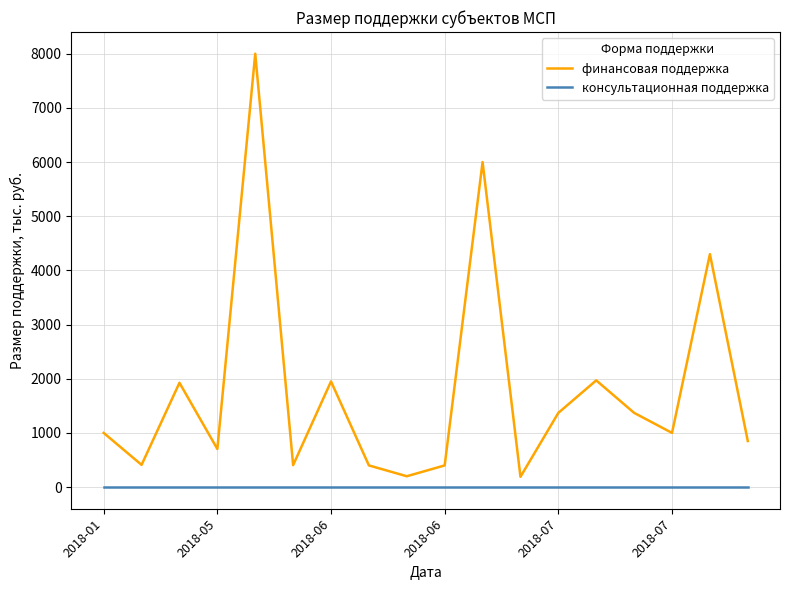

What is the difference between the maximum and minimum values in the финансовая поддержка series?

7810.0